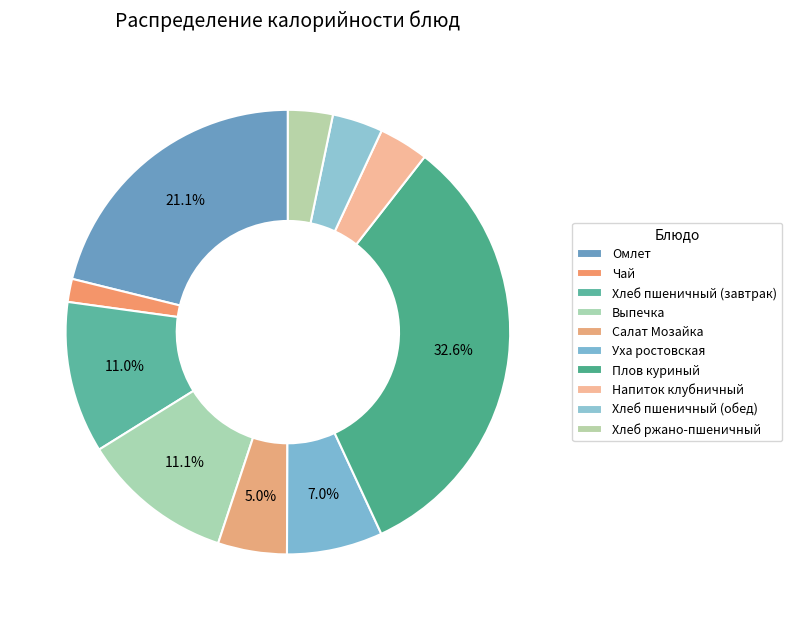

To the nearest percent, what is the combined percentage of Омлет and Напиток клубничный?

25%